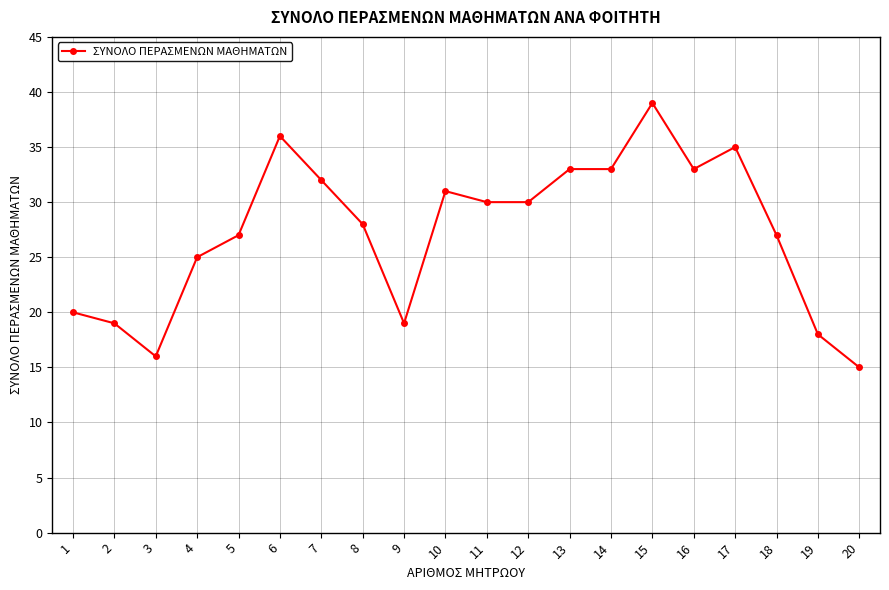

What is the difference between the maximum and second lowest values?

23